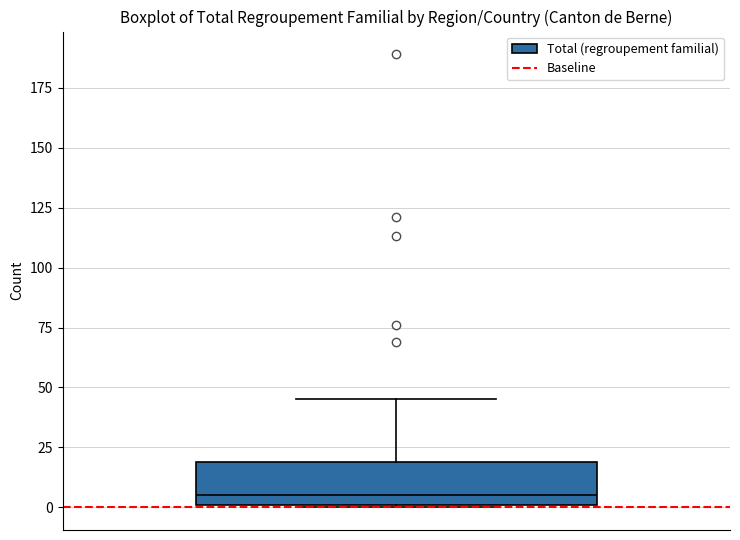

Transcribe this box plot: give where the median line is, the range the box spans, and where the two whiskers end, as read against the y-axis. The values are not printed on the chart, so give them approximately, as read against the axis.

median 5, box 0 to 20, whiskers 0 to 45